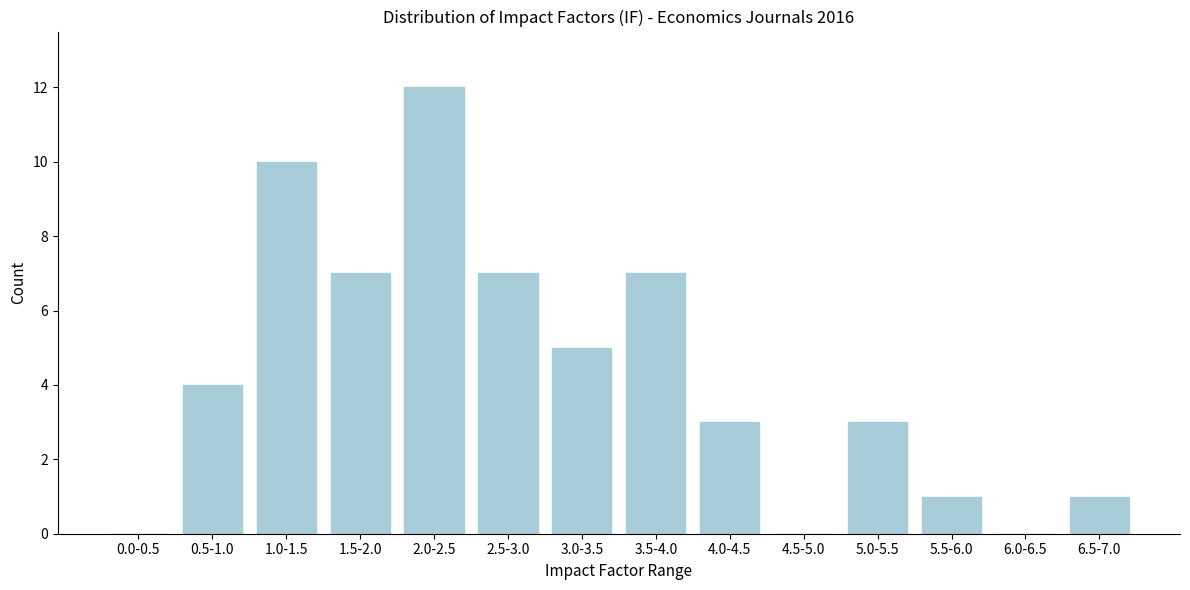

Reading left to right, list all the values displayed in this chart.

0.0-0.5=0	0.5-1.0=4	1.0-1.5=10	1.5-2.0=7	2.0-2.5=12	2.5-3.0=7	3.0-3.5=5	3.5-4.0=7	4.0-4.5=3	4.5-5.0=0	5.0-5.5=3	5.5-6.0=1	6.0-6.5=0	6.5-7.0=1